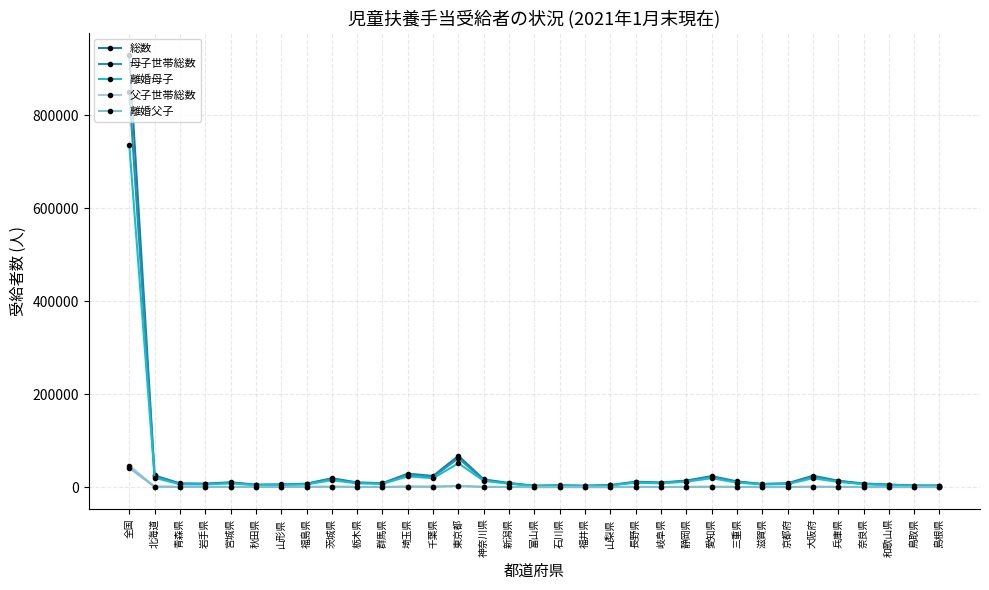

Which category has the highest value in the 離婚父子 series?

全国